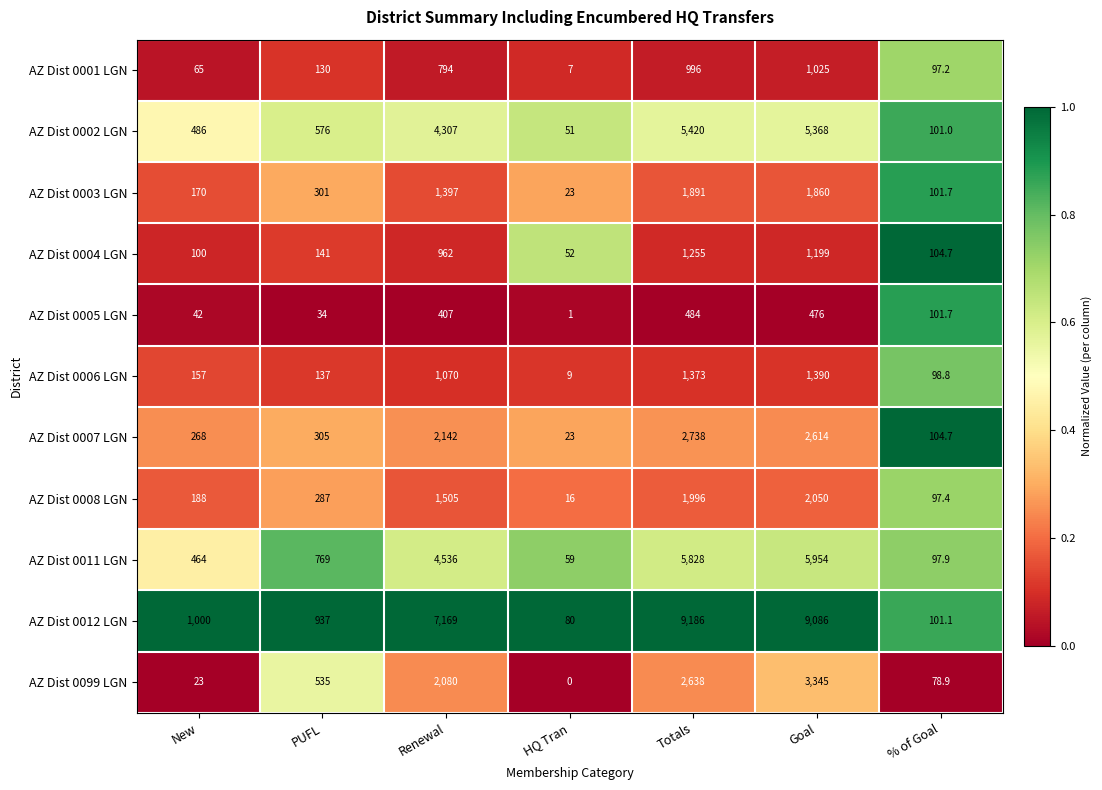

What is the greatest value displayed?

9186.0